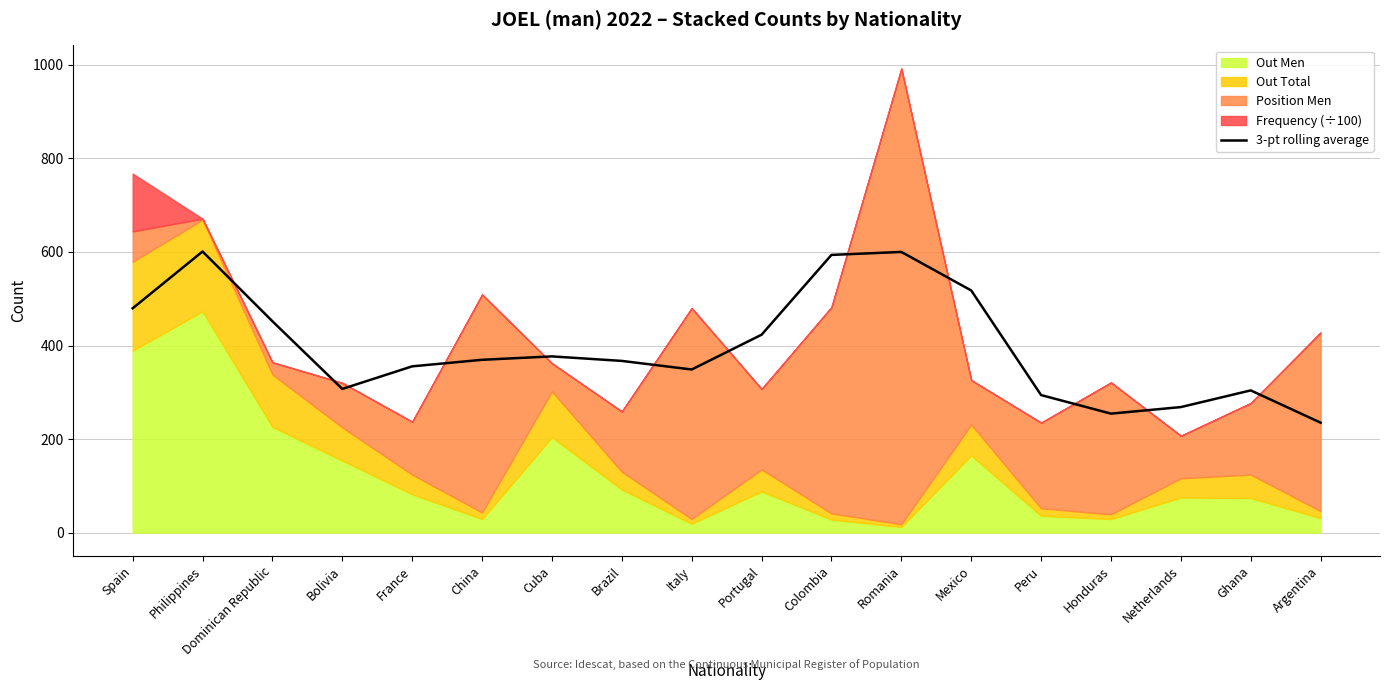

How many categories are shown in the chart?

18